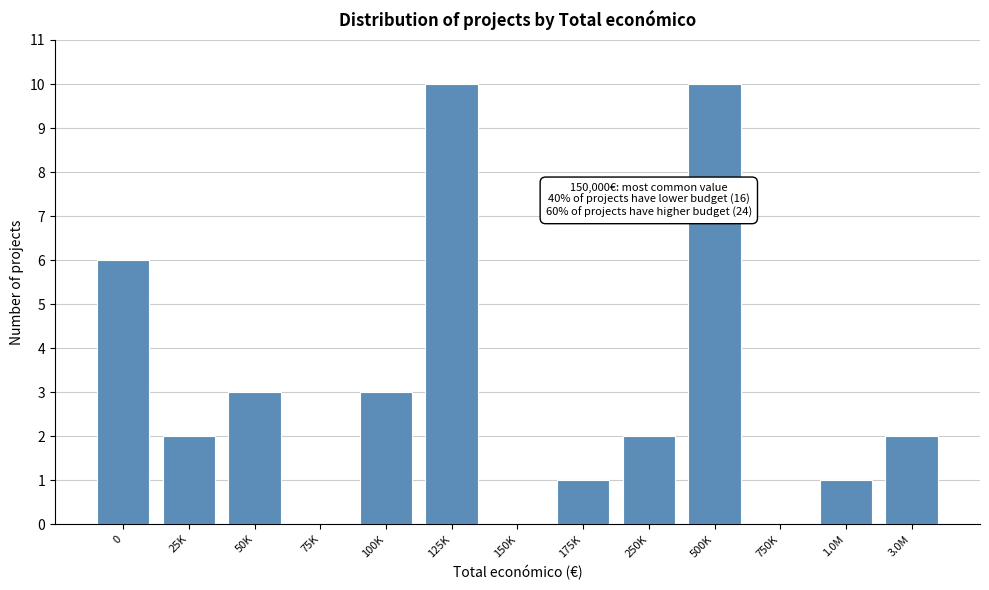

Reading left to right, transcribe all the data shown in this chart.

0=6	25K=2	50K=3	75K=0	100K=3	125K=10	150K=0	175K=1	250K=2	500K=10	750K=0	1.0M=1	3.0M=2